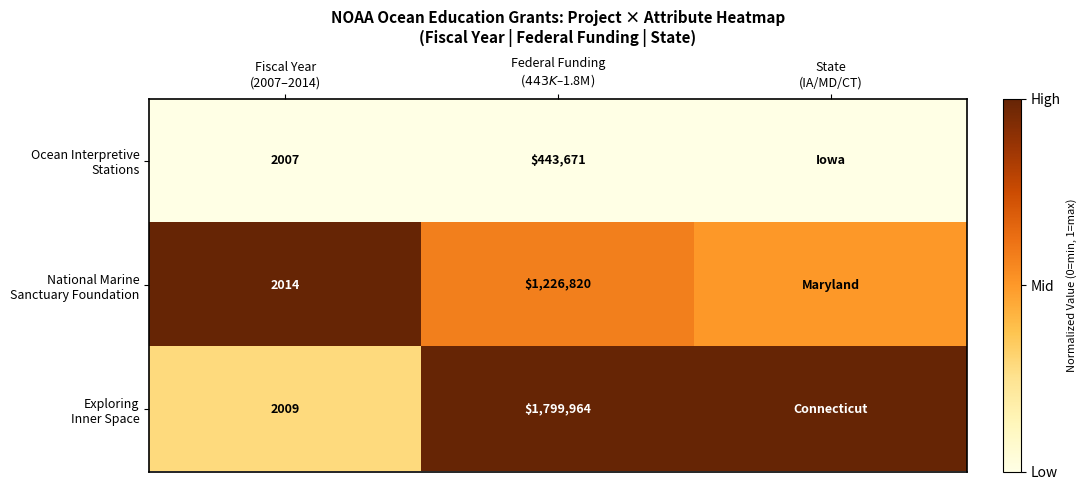

Which series has the largest range (max minus min)?

Exploring Inner Space